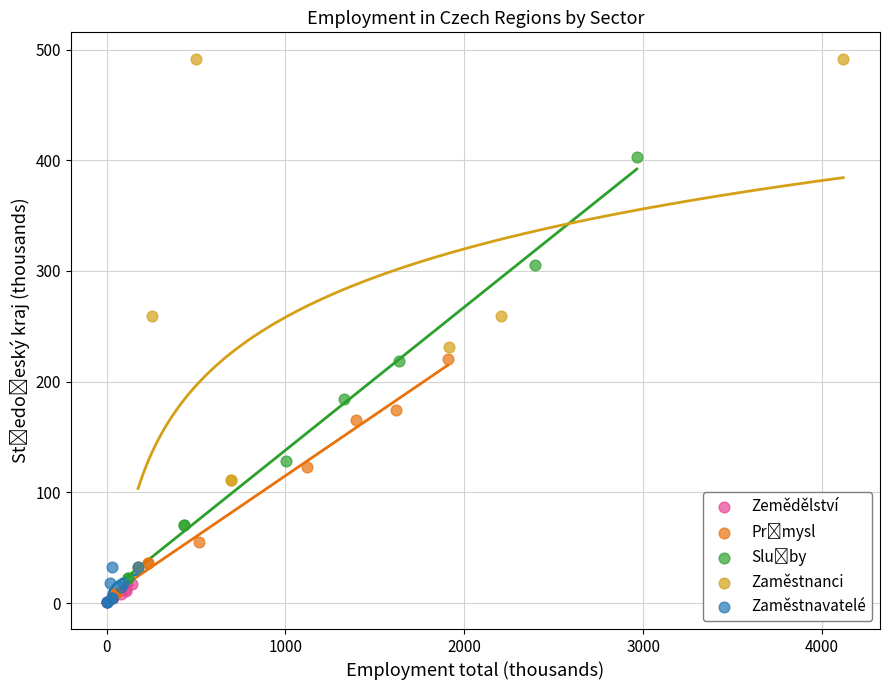

Which series has the widest spread of Y values?

Zaměstnanci